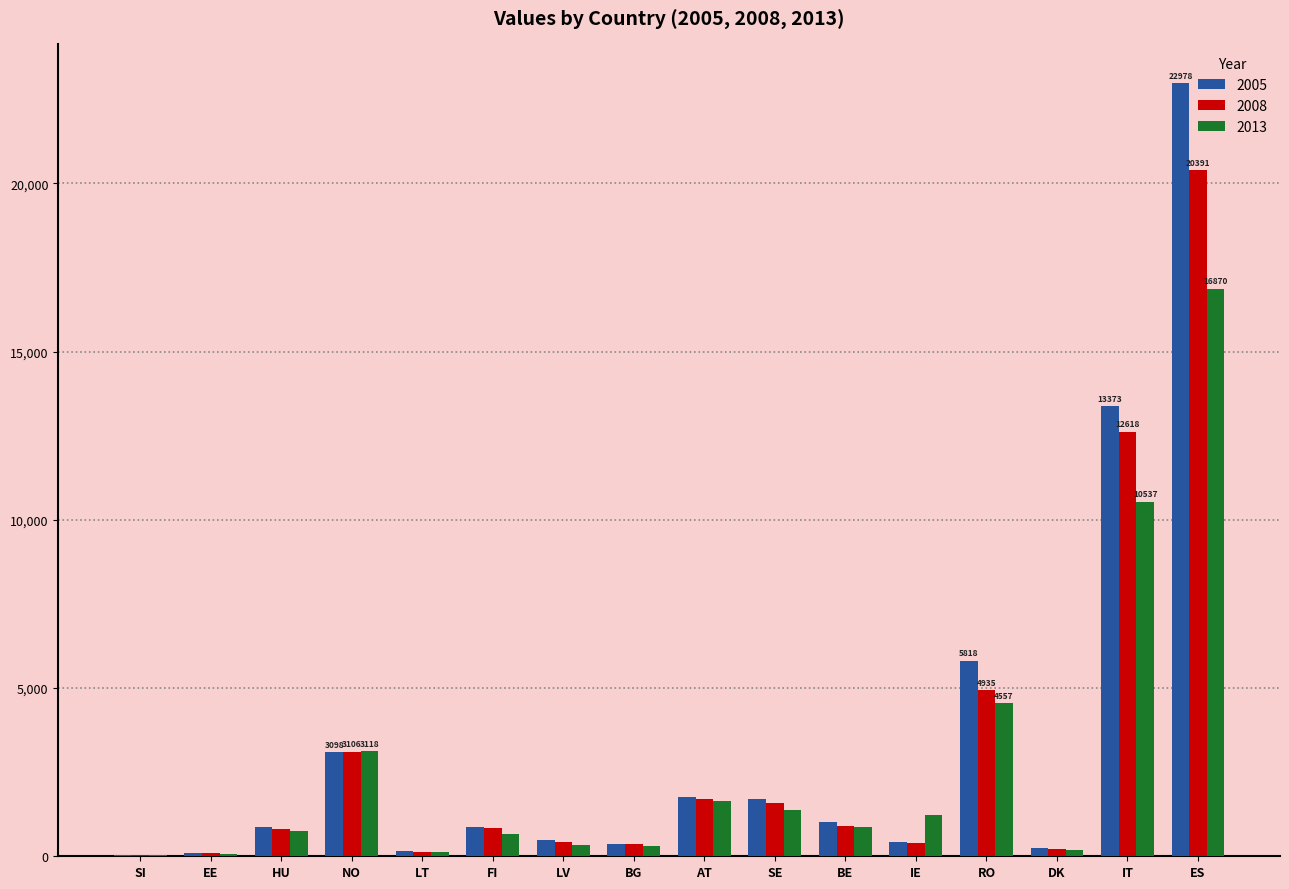

Which category has the highest value in the 2008 series?

ES